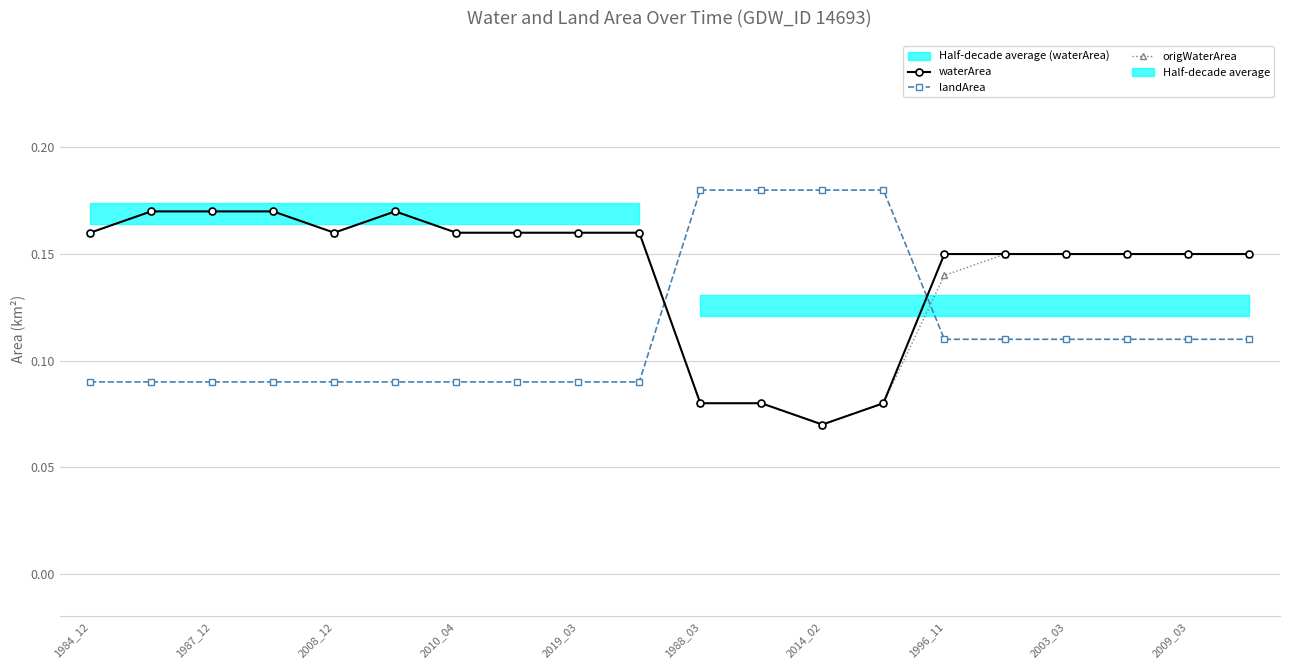

True or false: waterArea has more than 2 points higher than both neighbors.

False